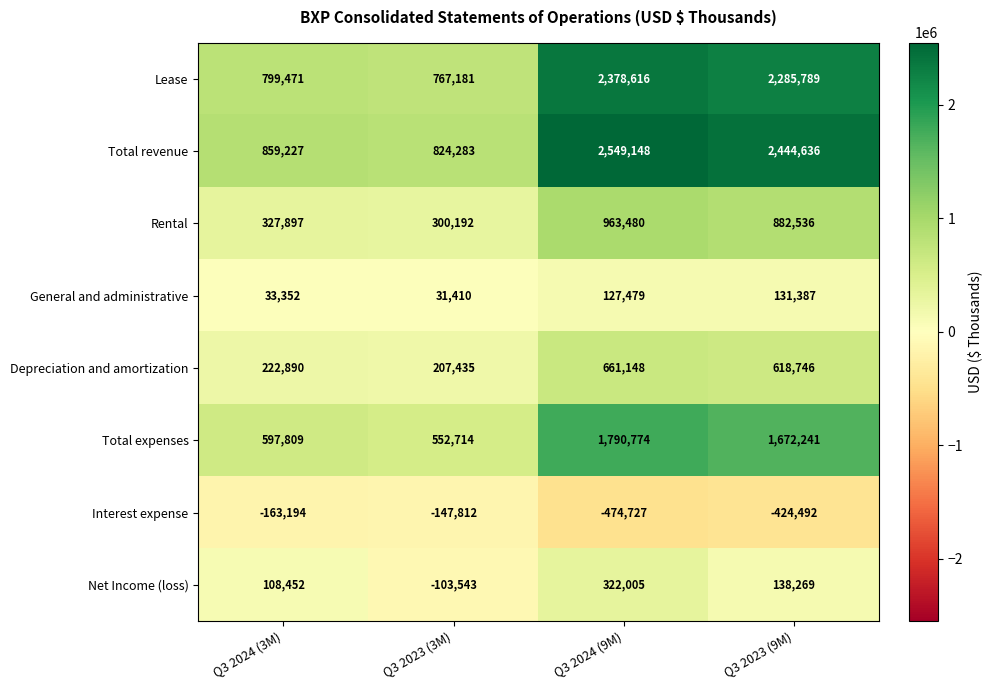

What is the sum of the Total revenue values at Q3 2024 (3M) and Q3 2024 (9M)?

3408375